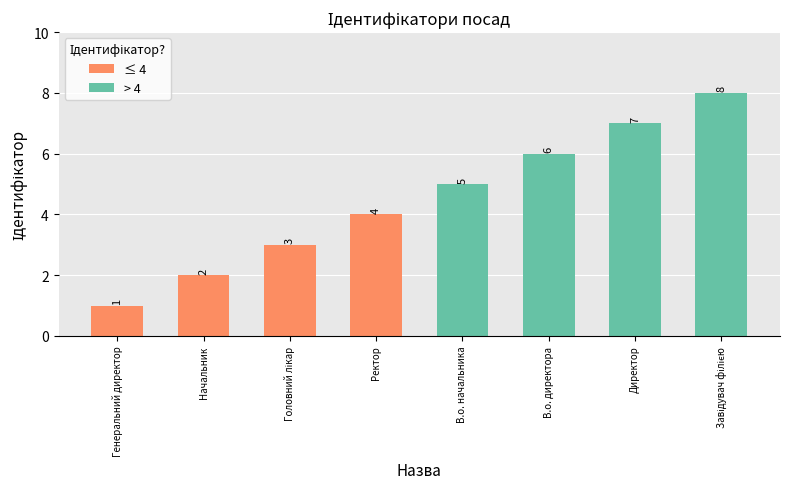

Count the values in the range 3 to 7.

5